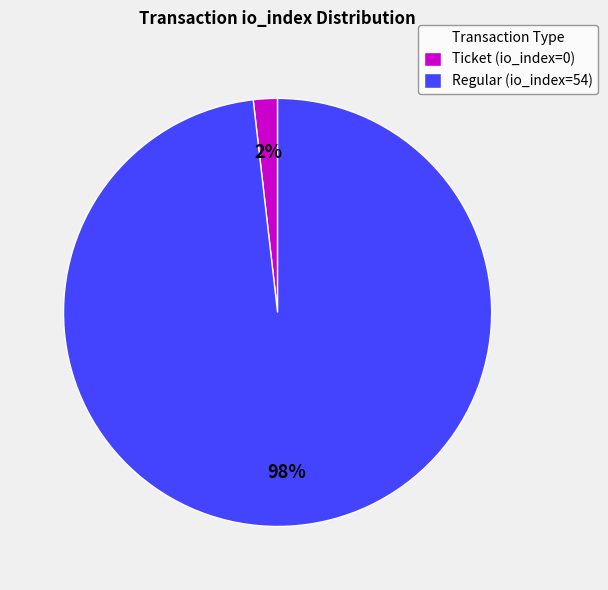

Is it true that Ticket (io_index=0) is 8% of the pie?

False